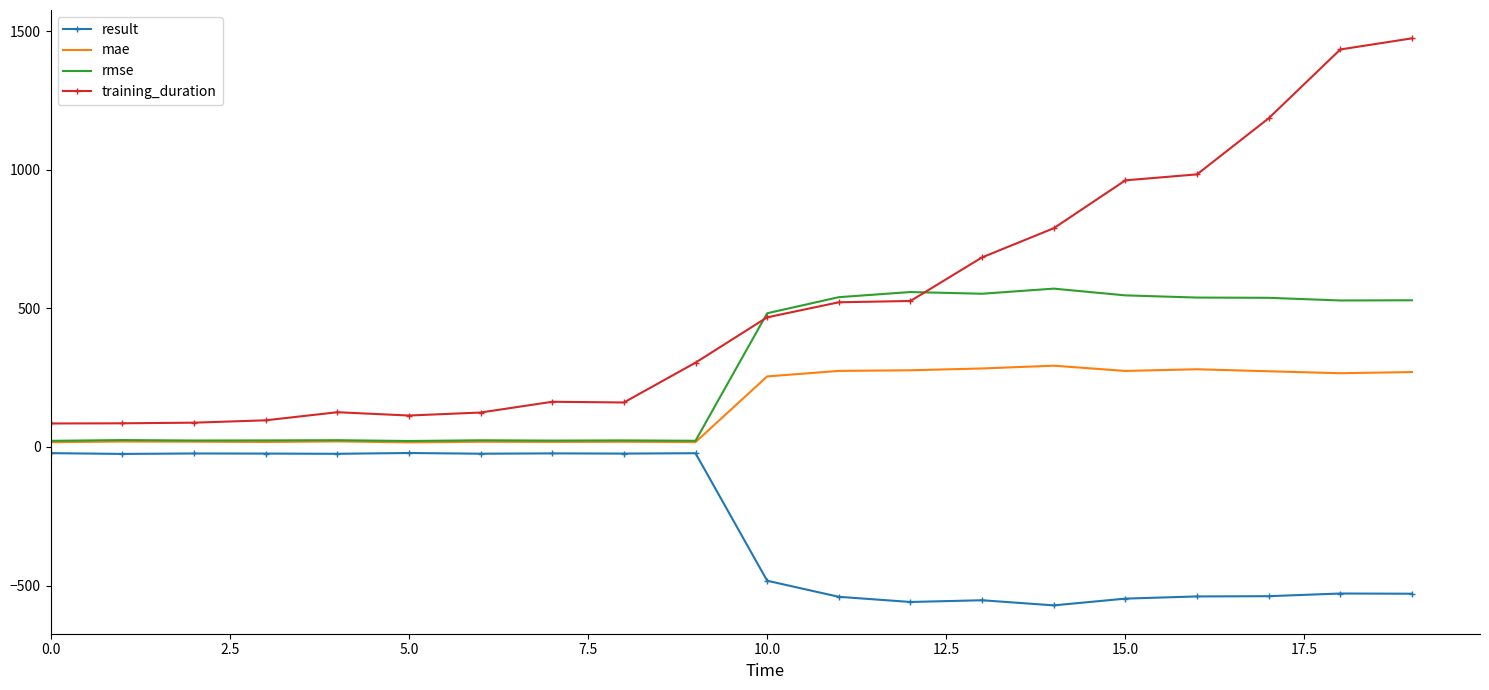

Which series has the largest total across all categories?

training_duration